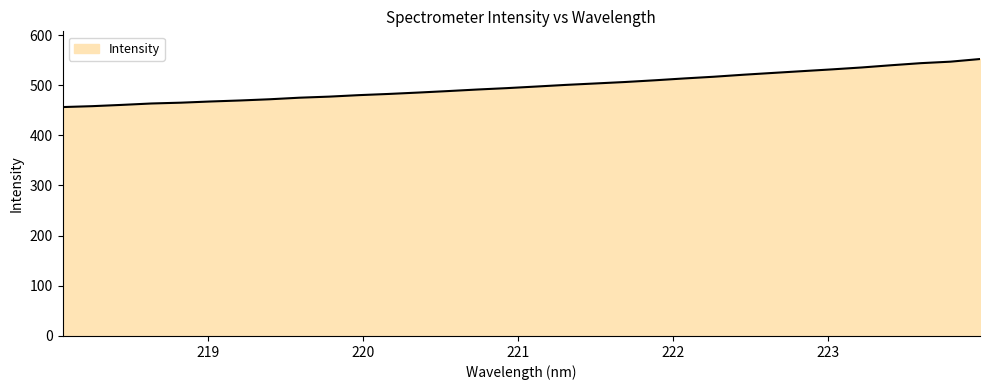

What is the smallest value displayed?

456.4